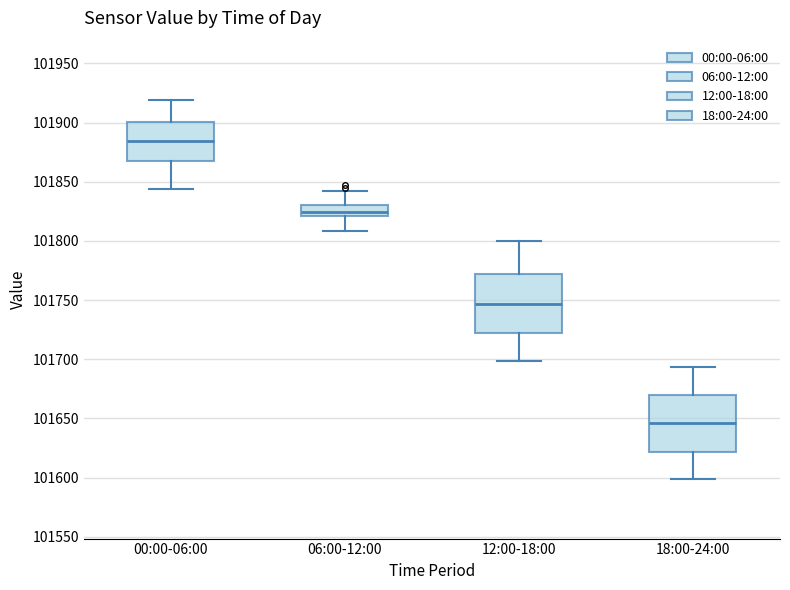

Which box has the highest median line?

00:00-06:00